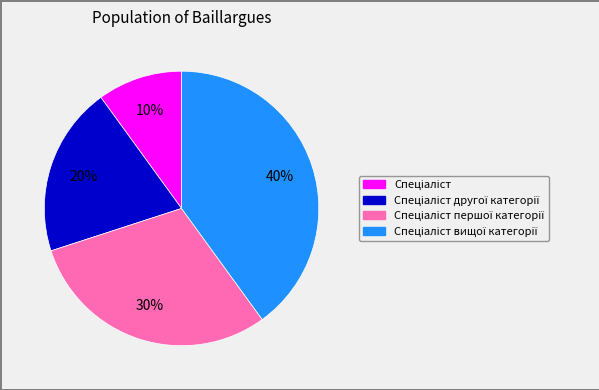

To the nearest percent, what is the average slice percentage?

25%